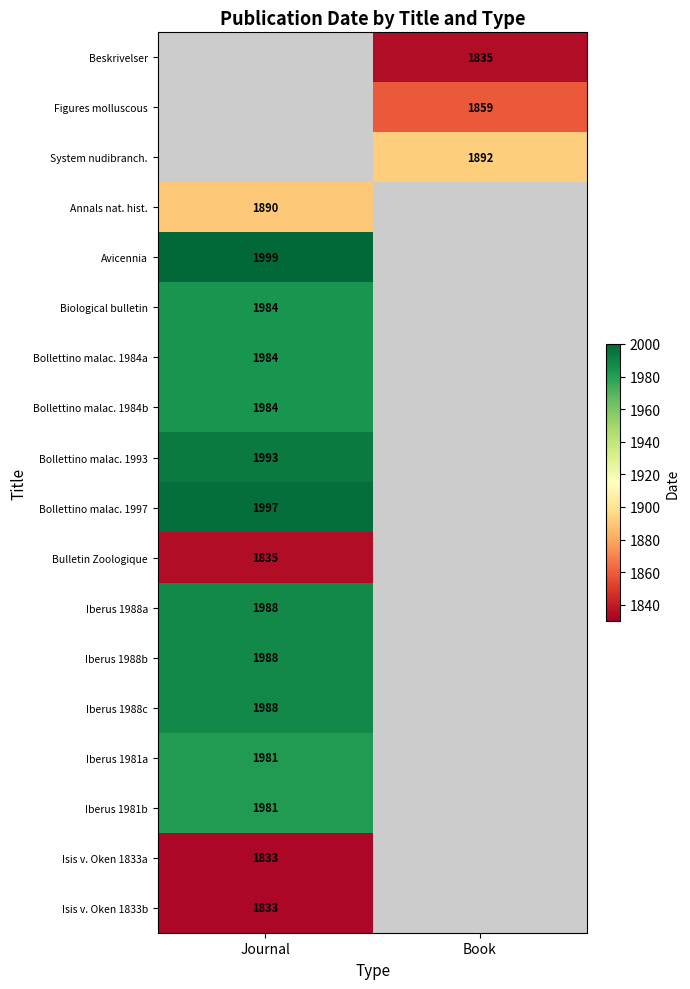

Is it true that Bollettino malac. 1997 equals 2653 at Journal?

False